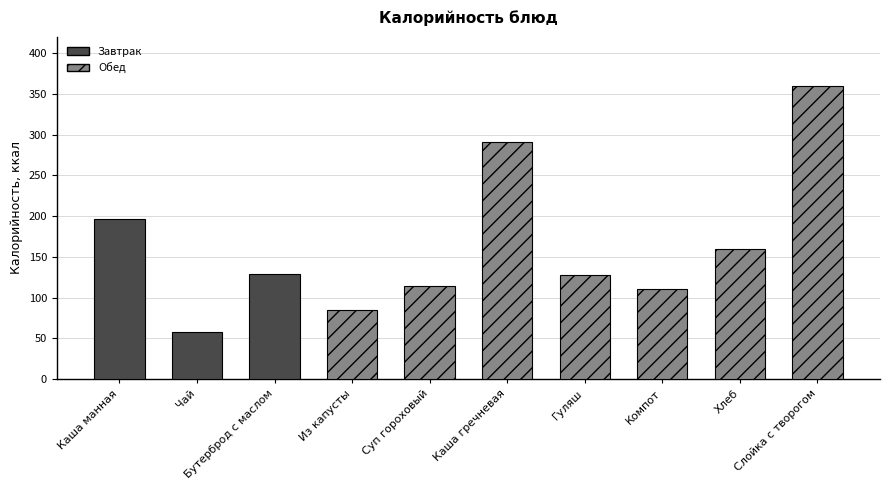

The value at Гуляш is 46. True or false?

False